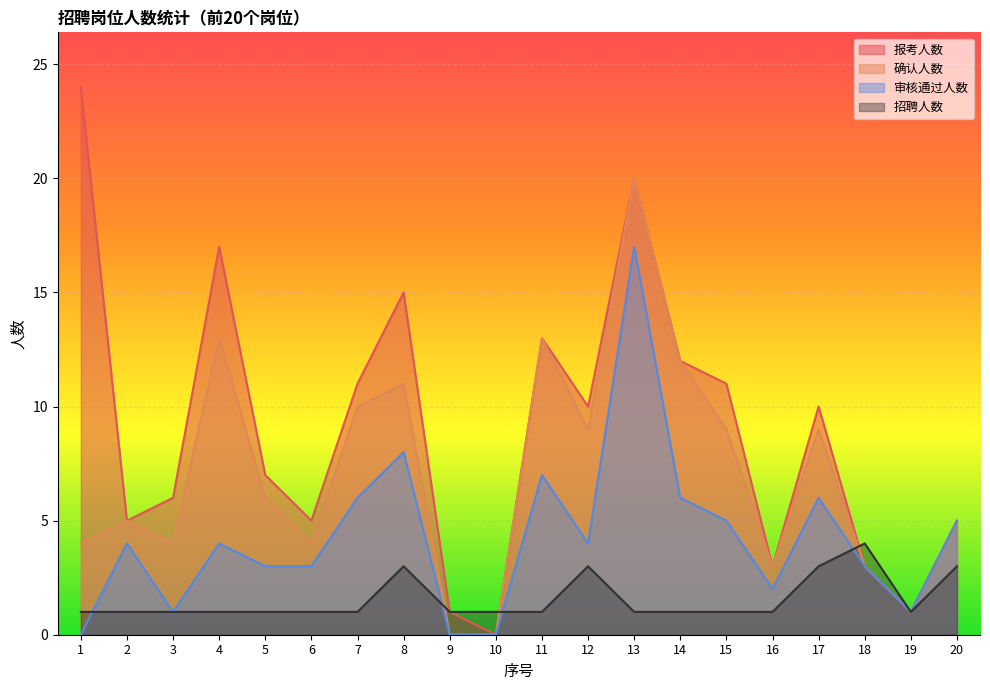

True or false: 报考人数 and 确认人数 intersect in this chart.

False